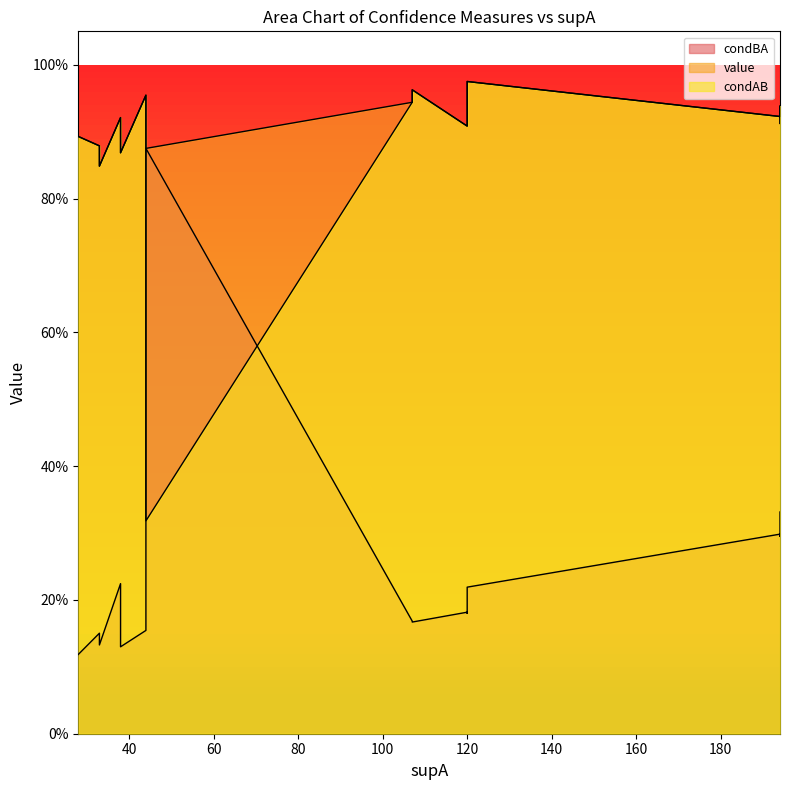

What is the average value of the condAB series?

0.9